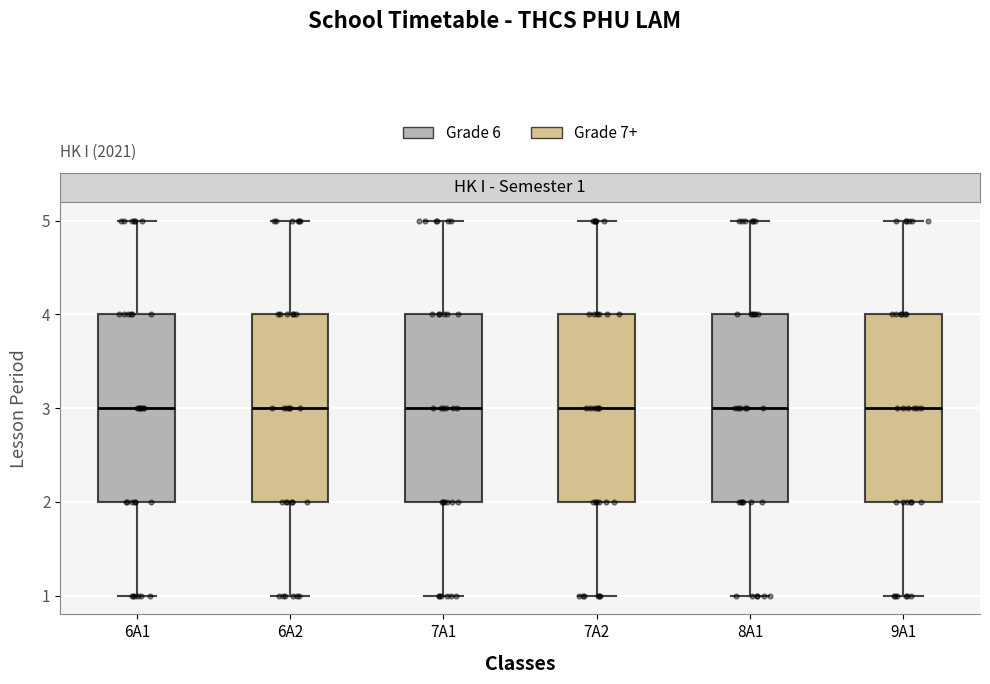

Where is the upper edge of the box for 8A1 on the y-axis? The values are not printed on the chart, so give them approximately, as read against the axis.

4